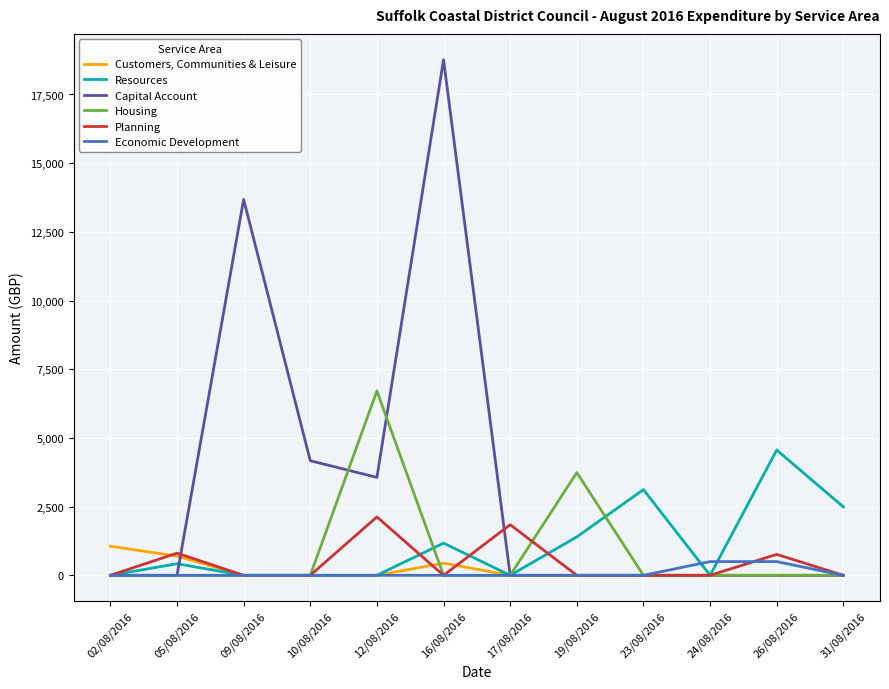

At which label is Housing closest to 3355?

19/08/2016